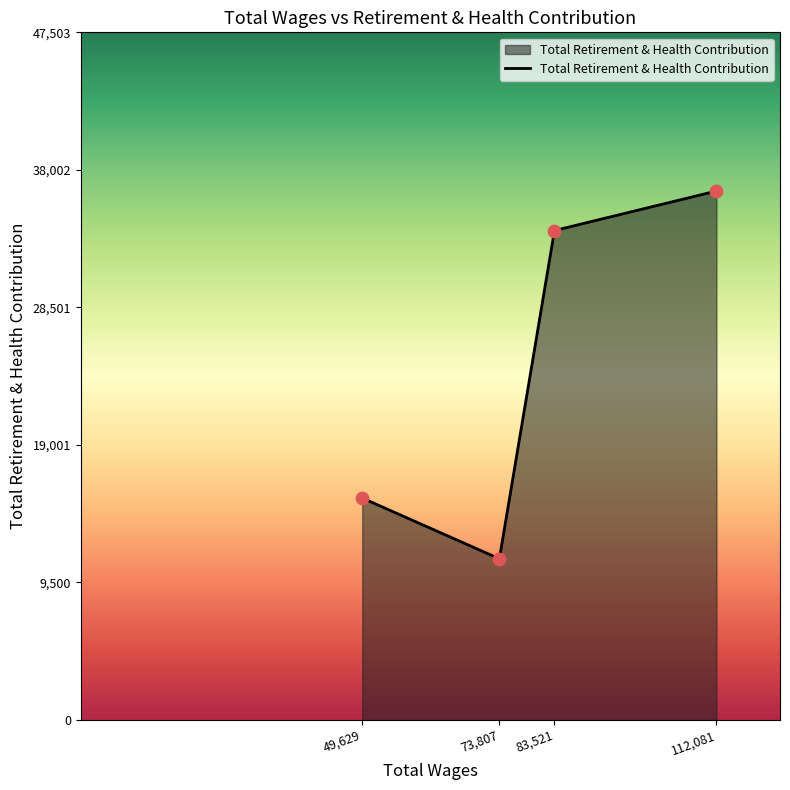

Approximately how many times larger is the value at 49,629 compared to 73,807?

1.4